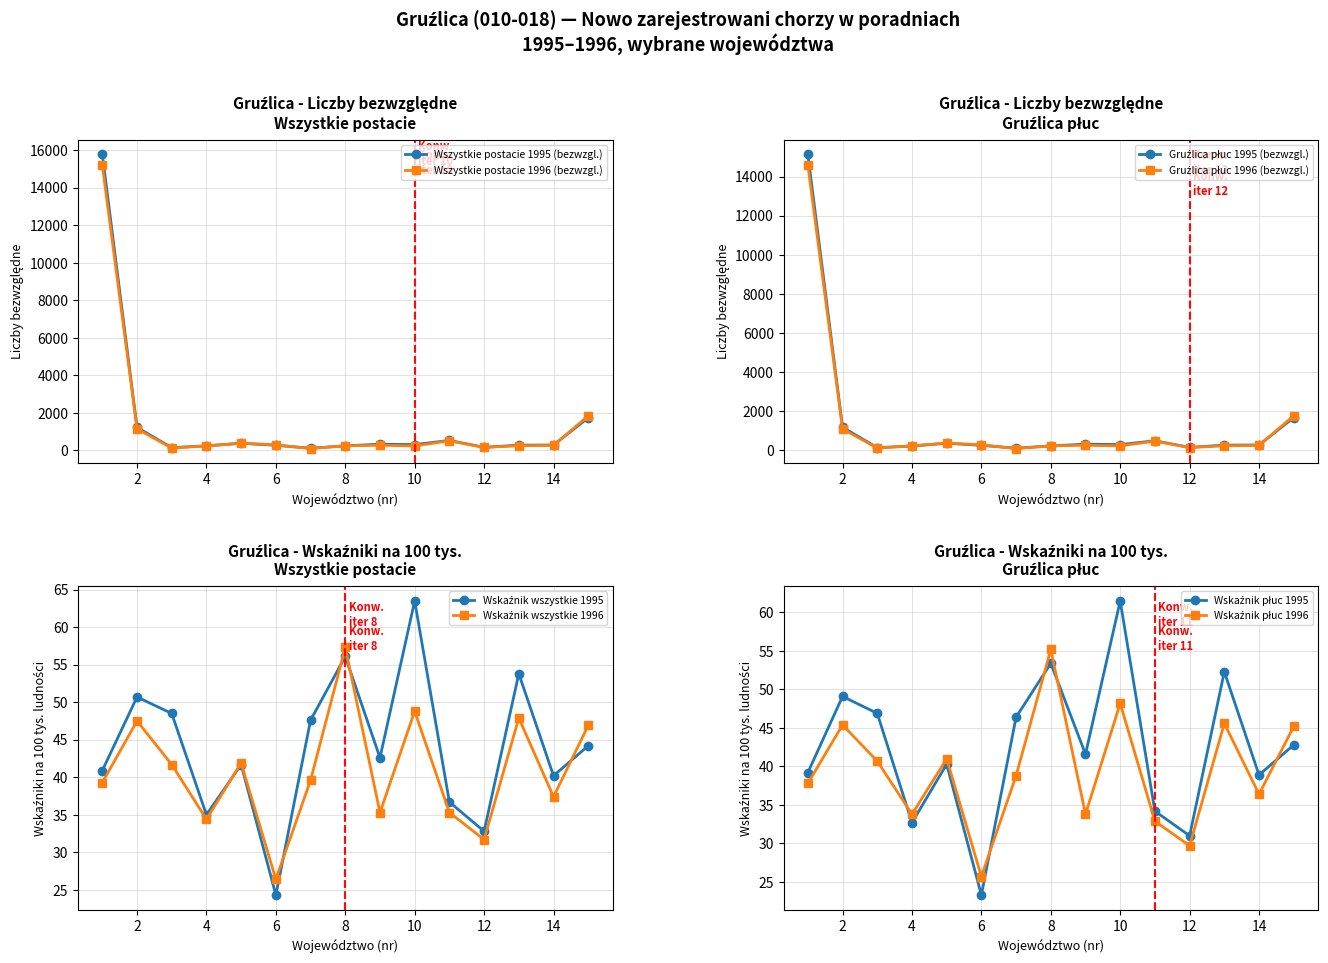

At how many categories does at least one series exceed 4652?

1